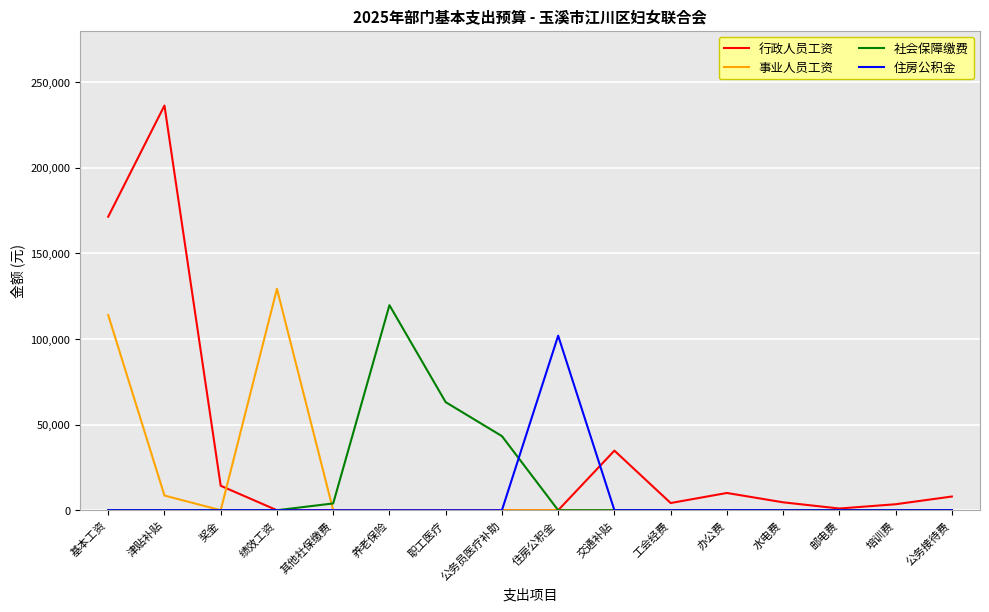

Does the chart display data point markers on the line(s)?

No